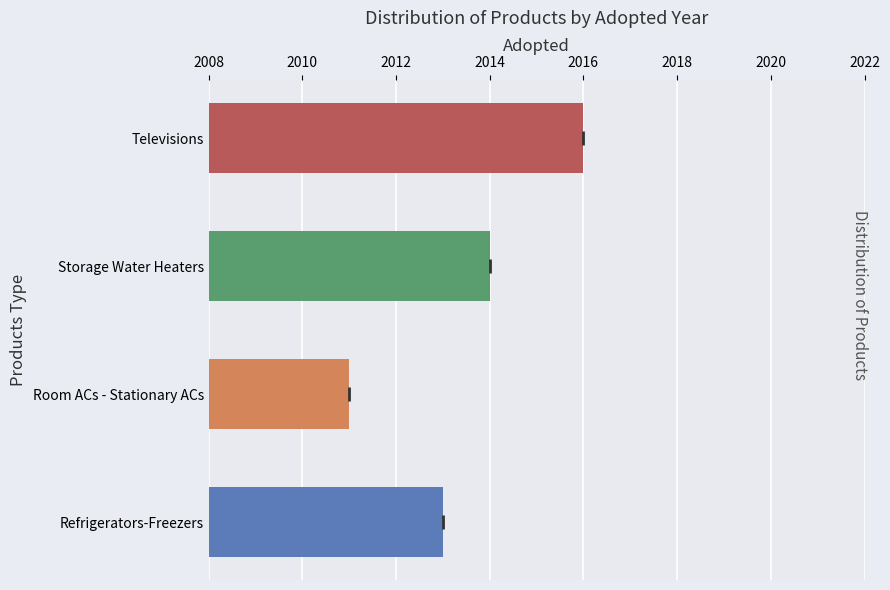

At which label is the value closest to 2013?

Refrigerators-Freezers